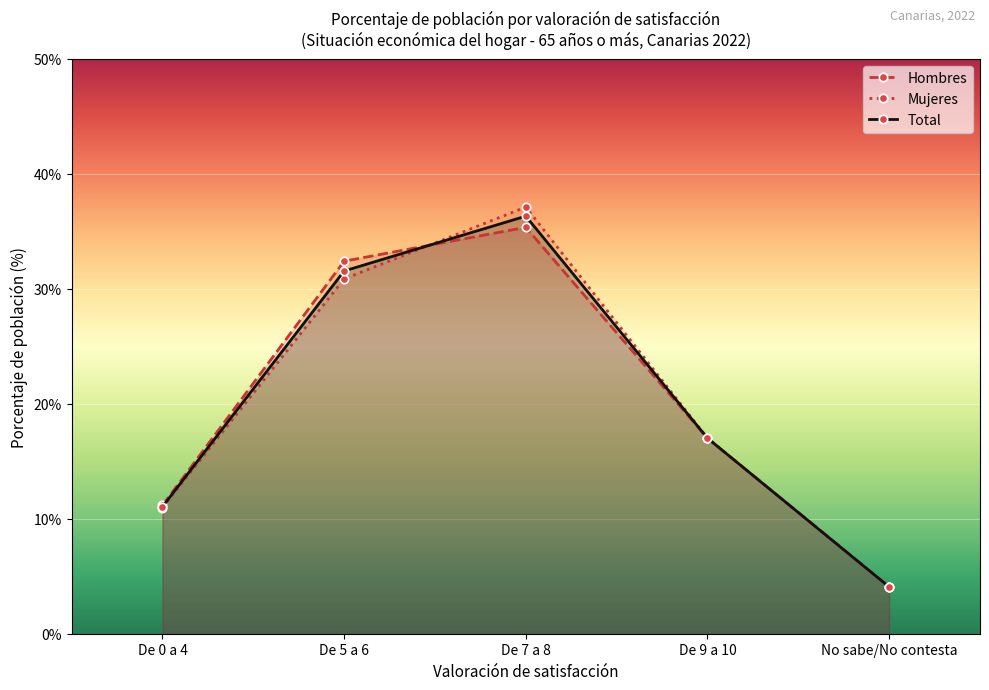

Between which two adjacent categories do Hombres and Mujeres first intersect?

De 5 a 6 and De 7 a 8